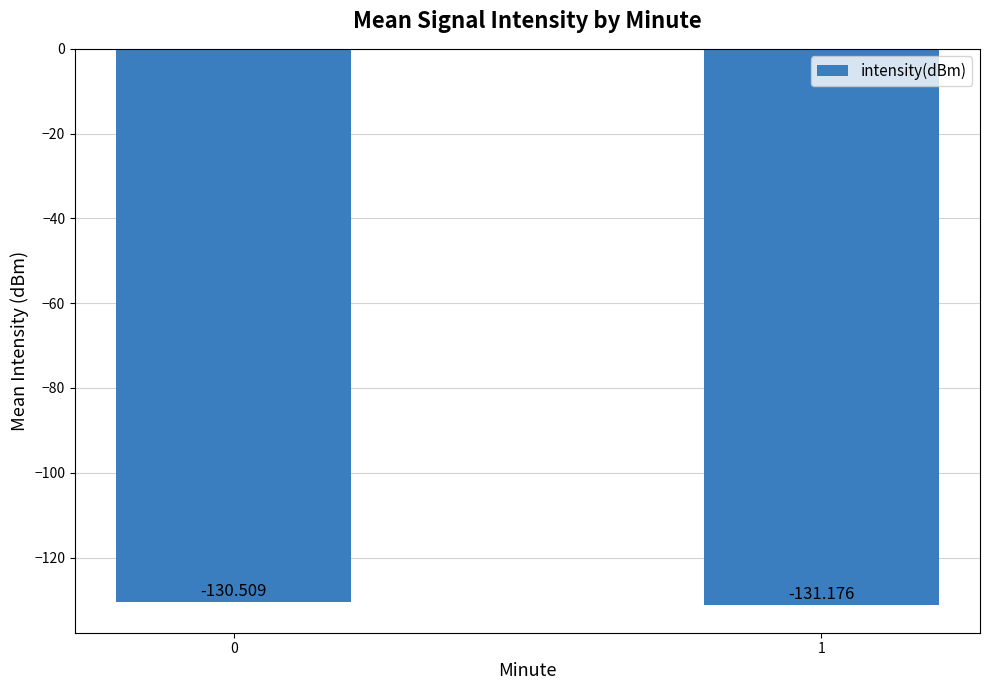

Rank the categories by value from highest to lowest.

0, 1